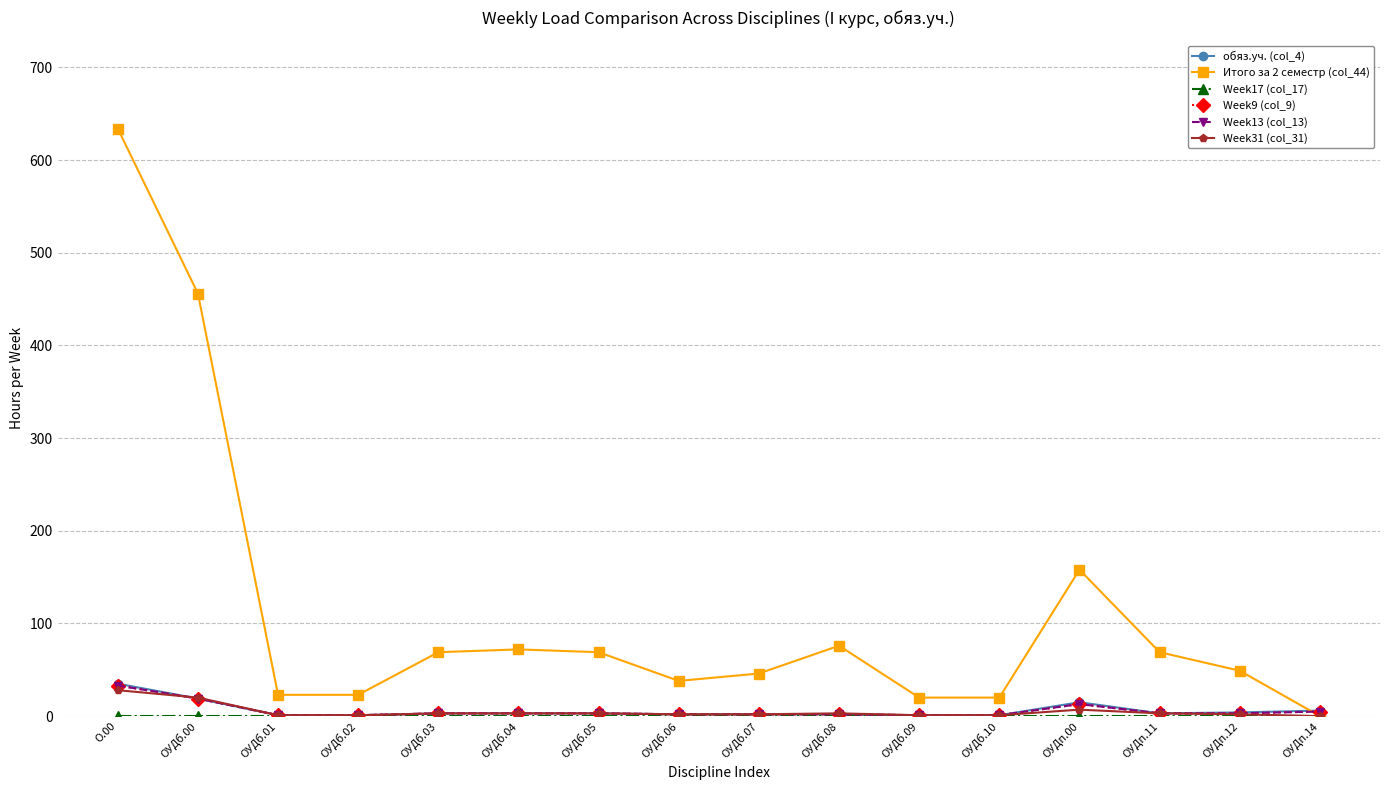

True or false: Week31 (col_31) has a value of 20 at ОУДб.00.

True